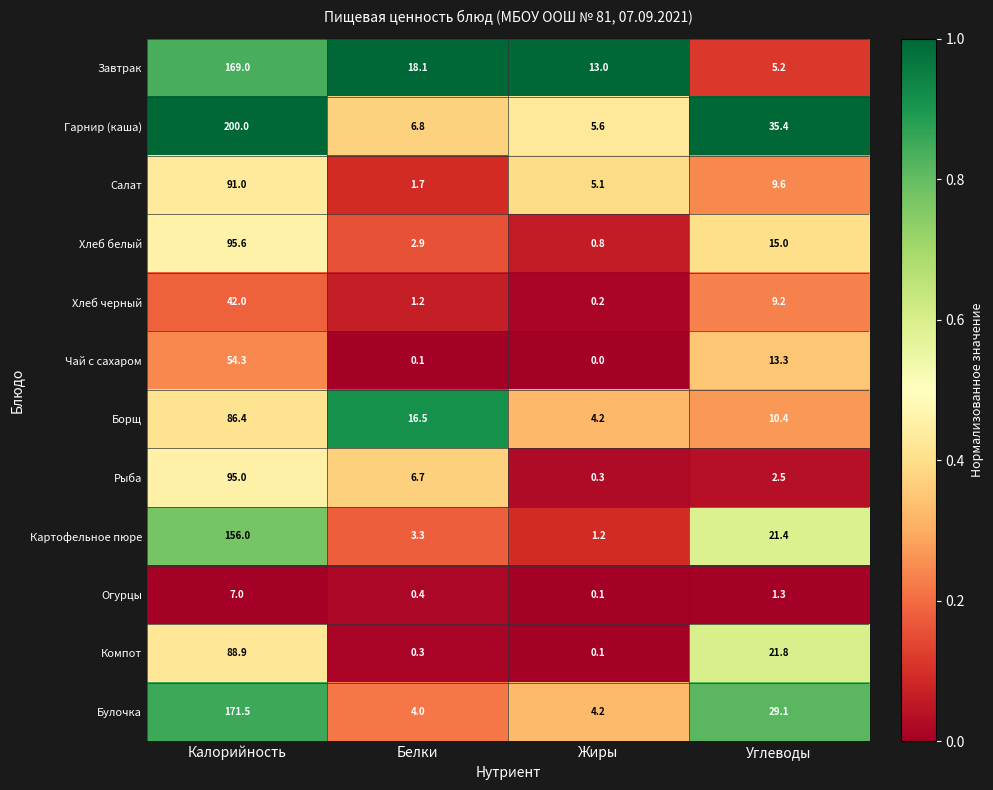

Which category has the lowest value in the Салат series?

Белки